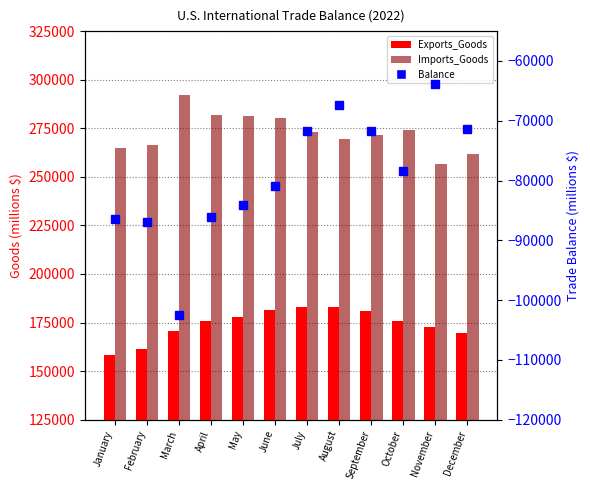

The Imports_Goods series shows 292137 at March. True or false?

True